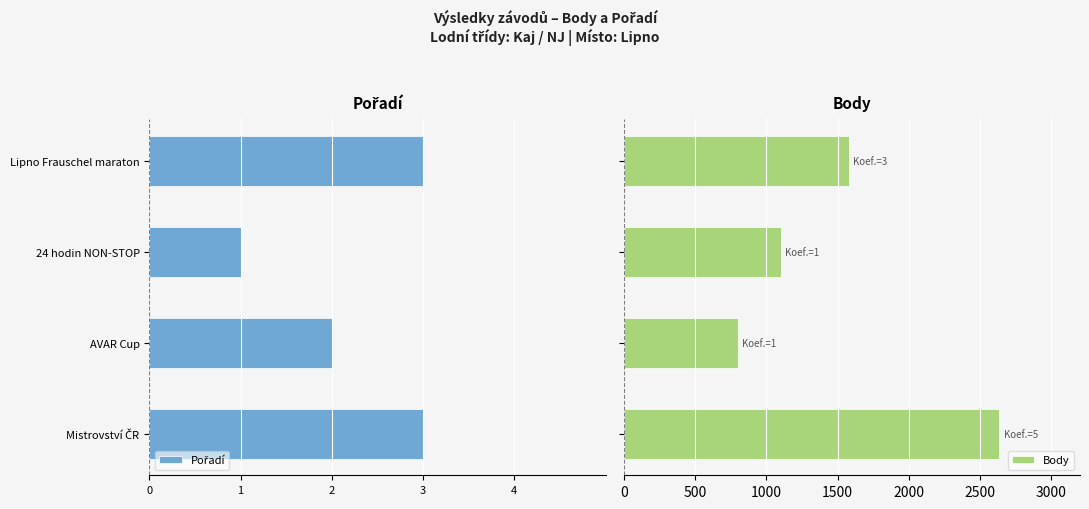

What is the difference between the maximum and minimum values in the Body series?

1835